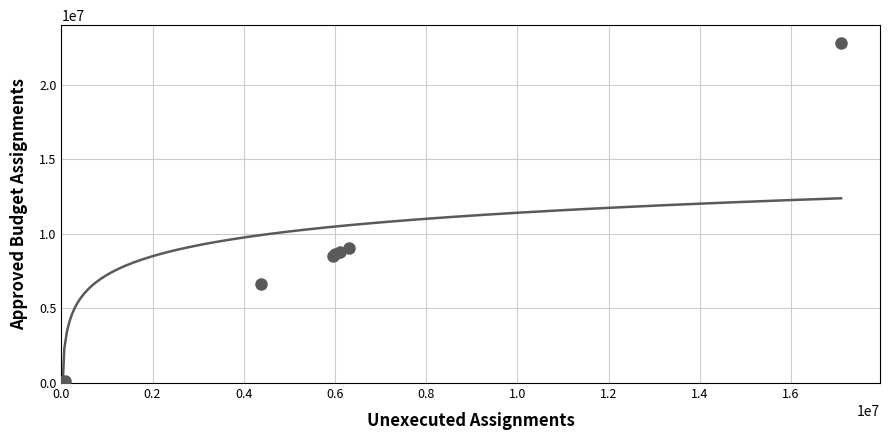

What Y value in the scatter plot is closest to 11390950?

9057100